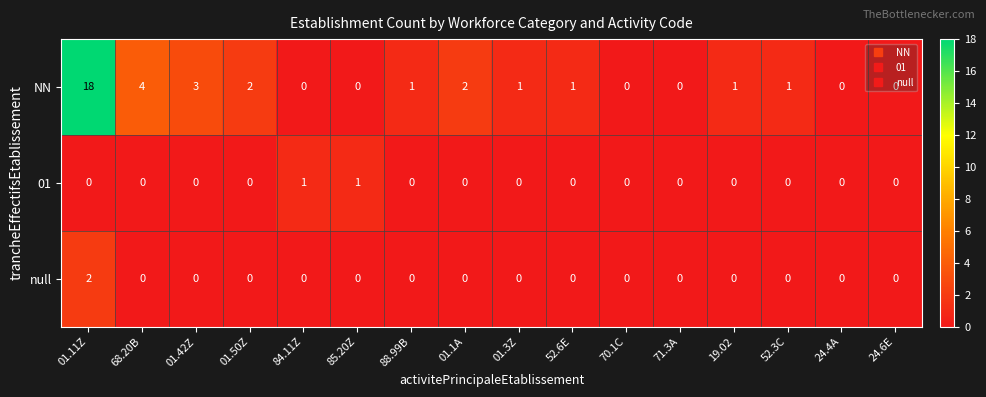

Which series has the widest spread of values?

NN